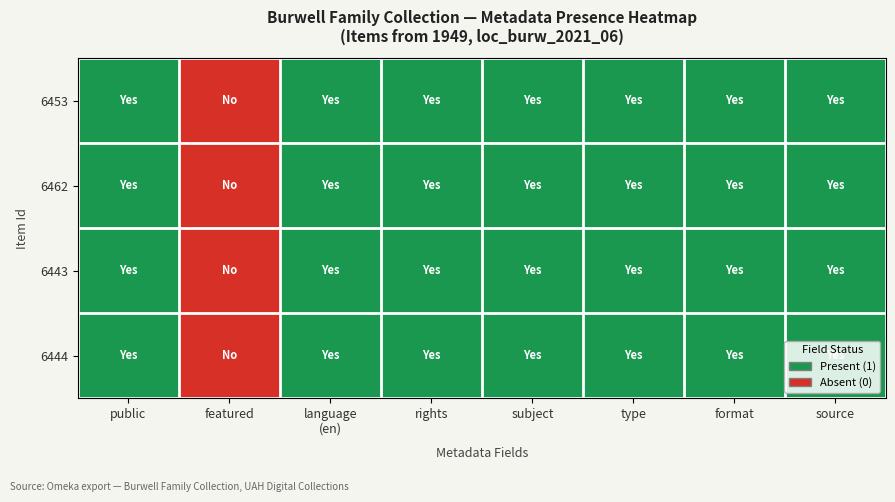

At public, list the series in order from smallest to largest.

6453, 6462, 6443, 6444